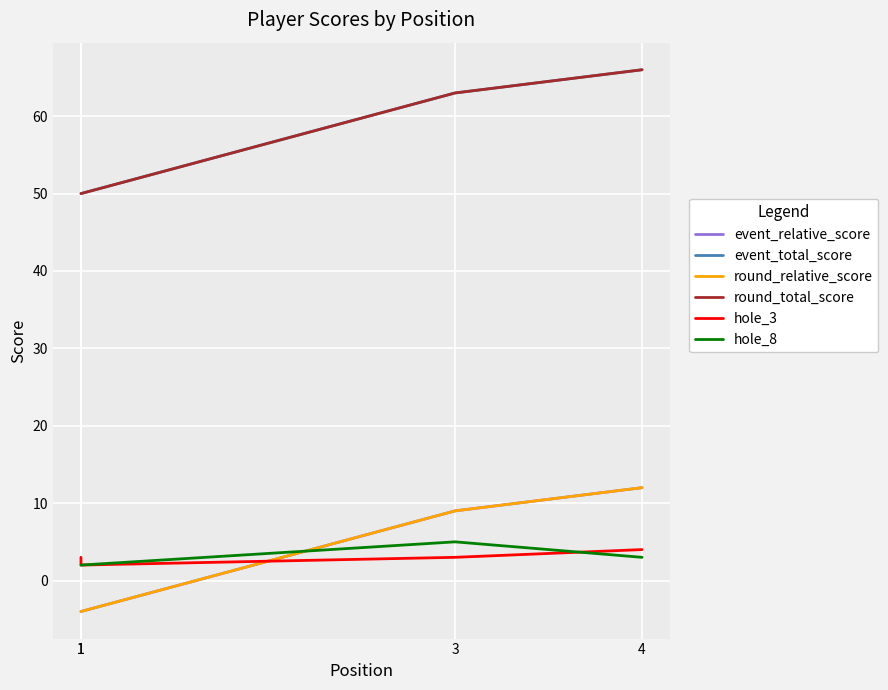

How many distinct data groups are displayed?

6